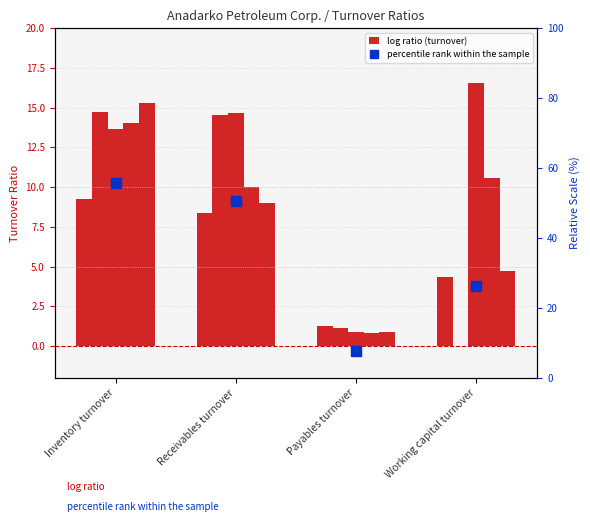

What is the sum of all values?

140.4